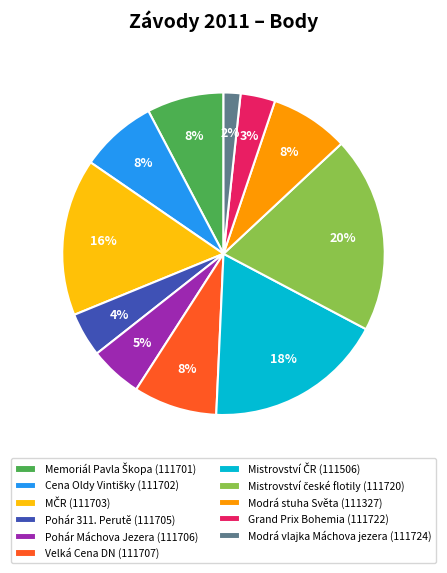

Count the number of slices in the pie.

11